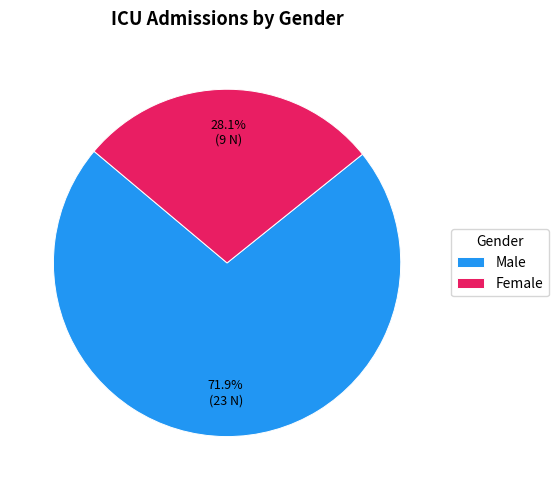

Count the number of slices in the pie.

2